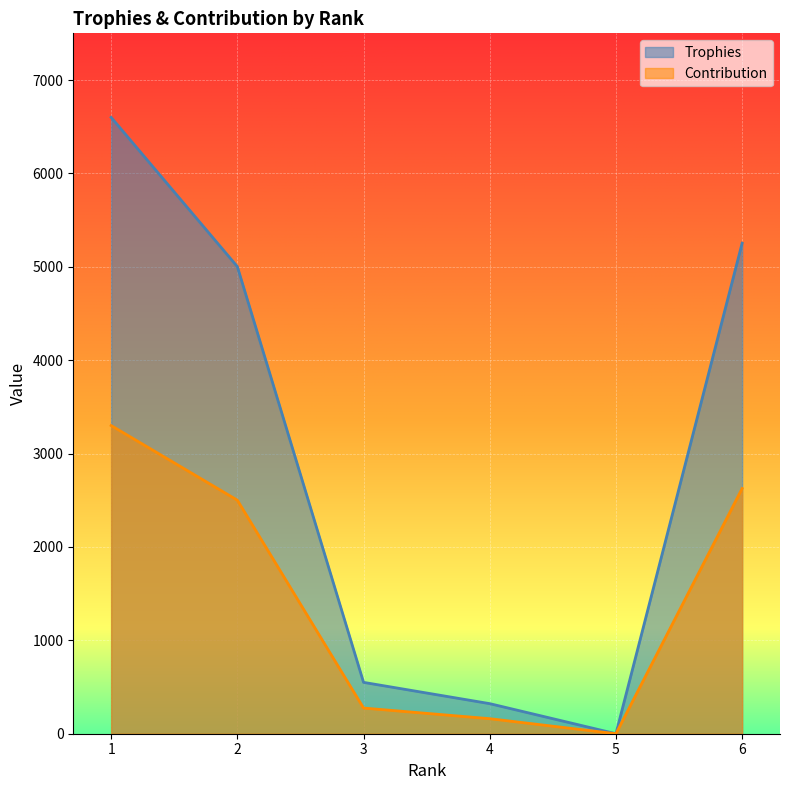

How many values in the Contribution series are below 2501?

3